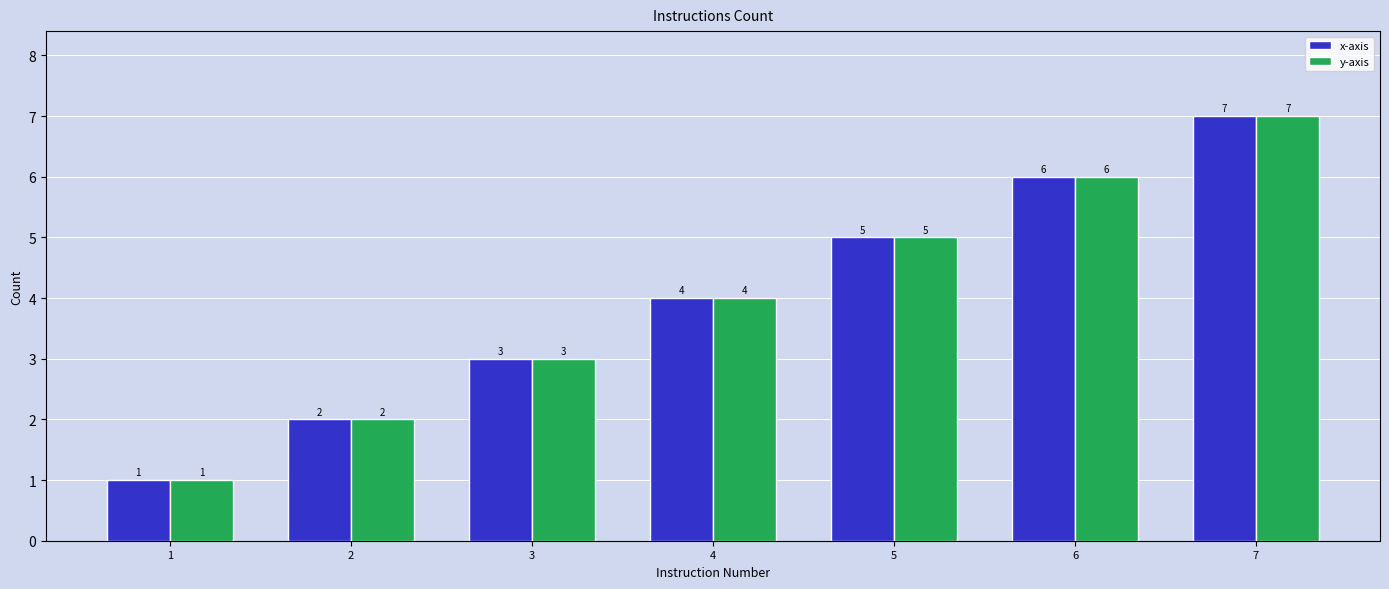

How many values in the x-axis series are below 4?

3